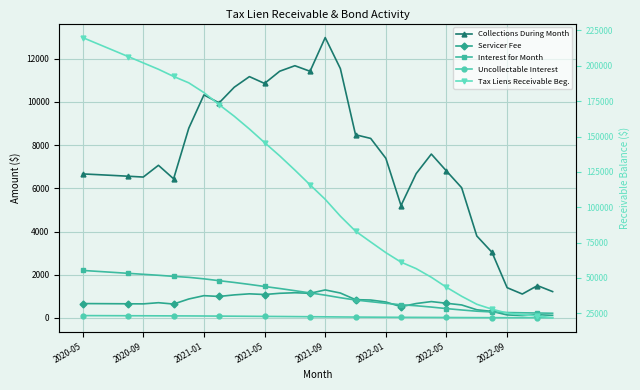

True or false: Servicer Fee and Collections During Month cross at least once.

False